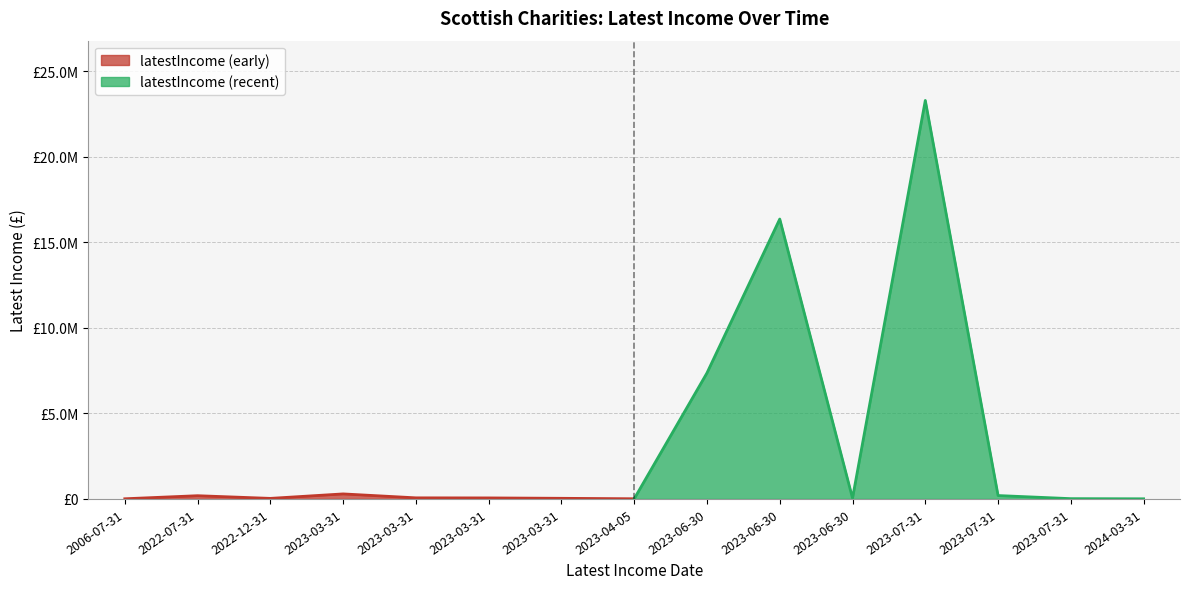

What is the label of the 7th point from the right?

2023-06-30